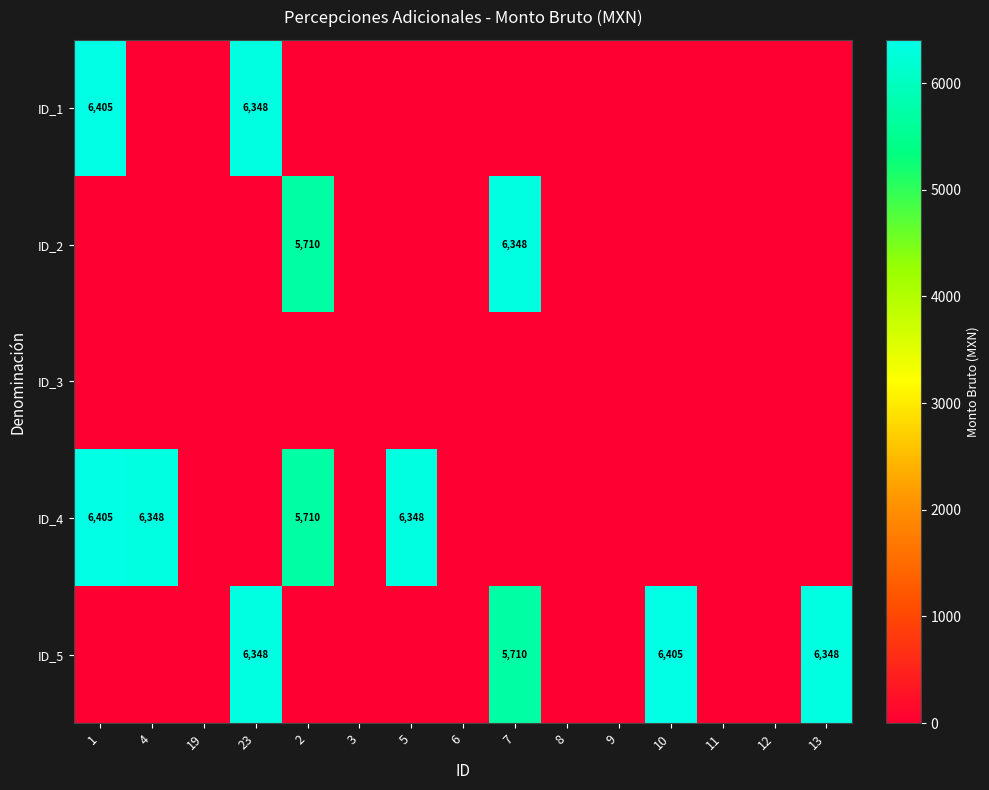

Which category has the lowest value across all series?

4